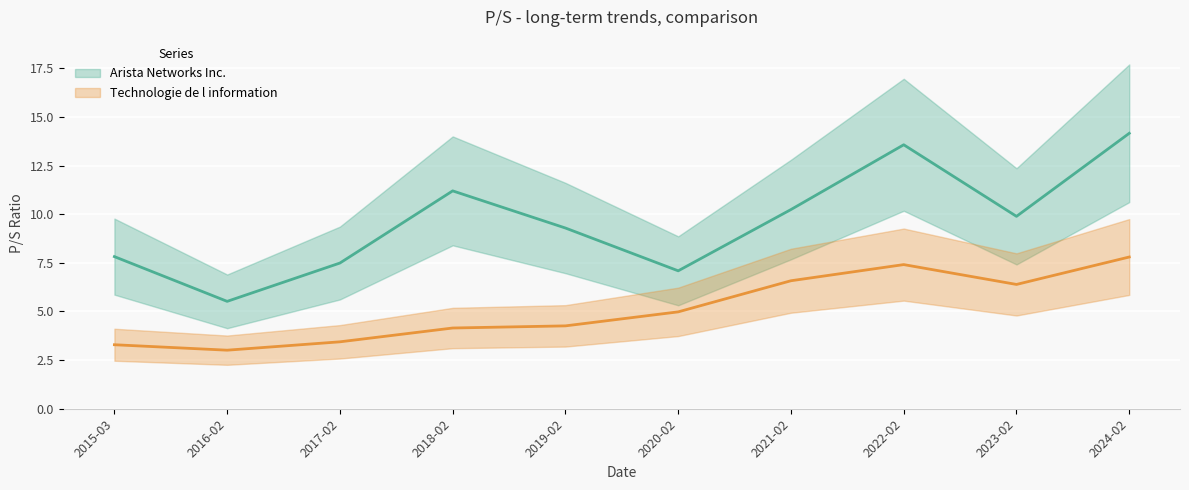

True or false: Arista Networks Inc. and Technologie de l information intersect in this chart.

False